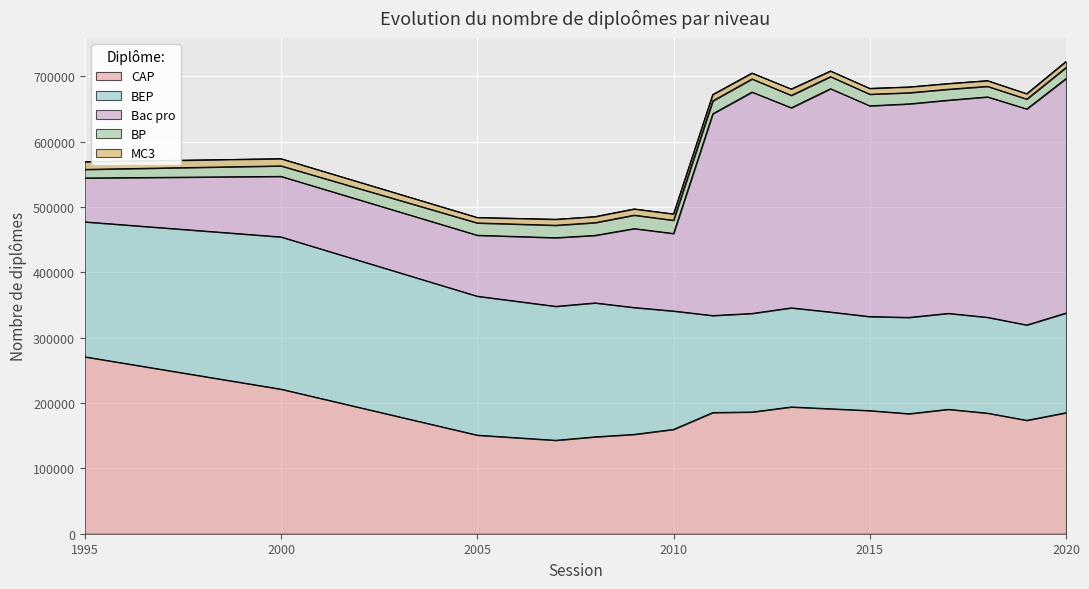

True or false: BP and Bac pro cross at least once.

False